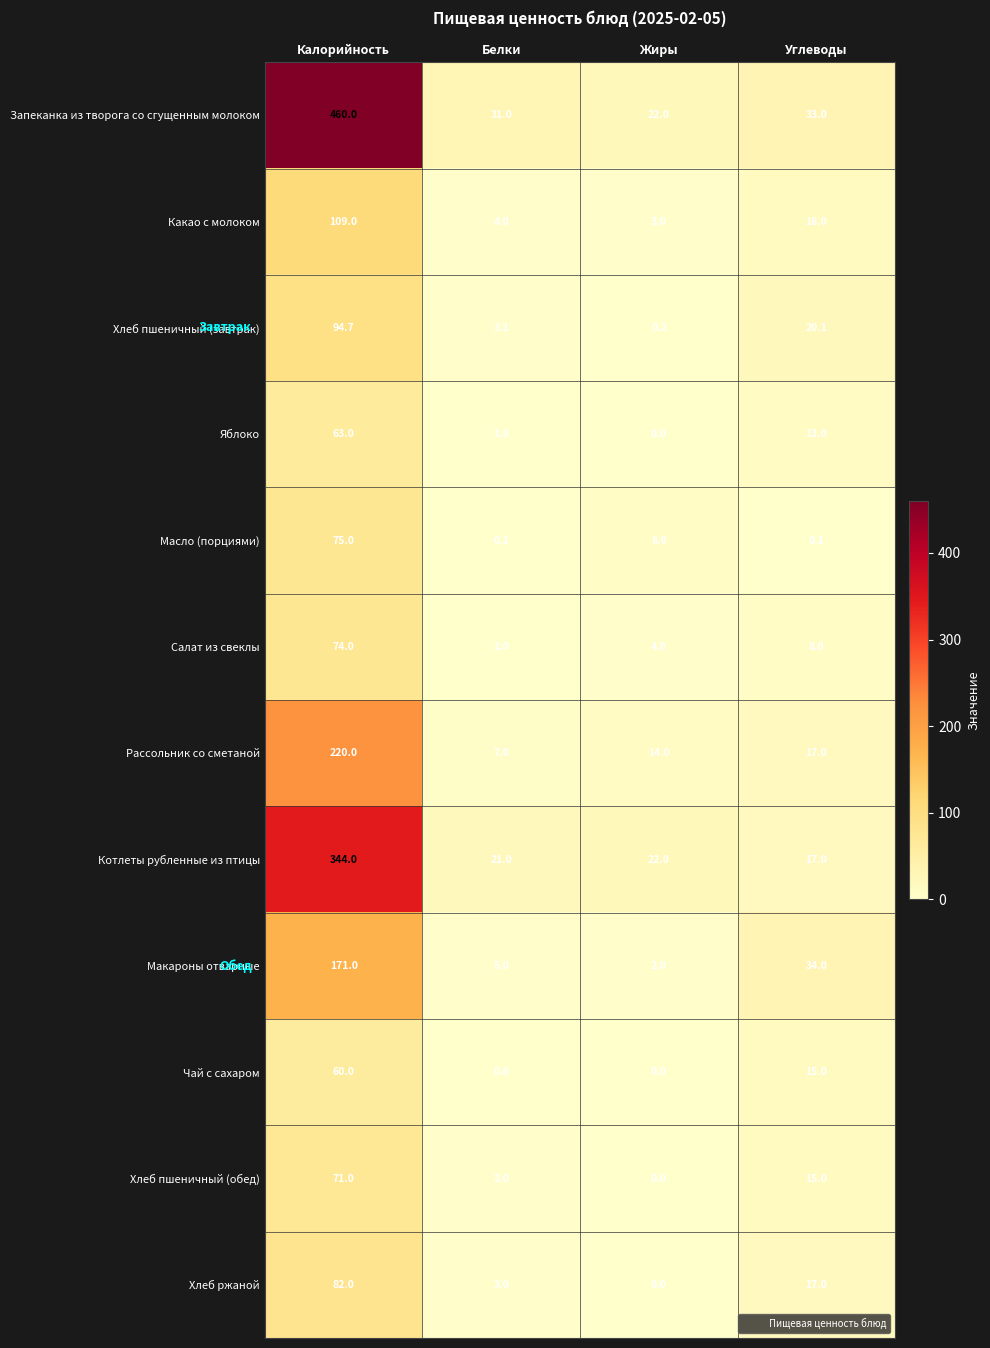

How many distinct data groups are displayed?

12